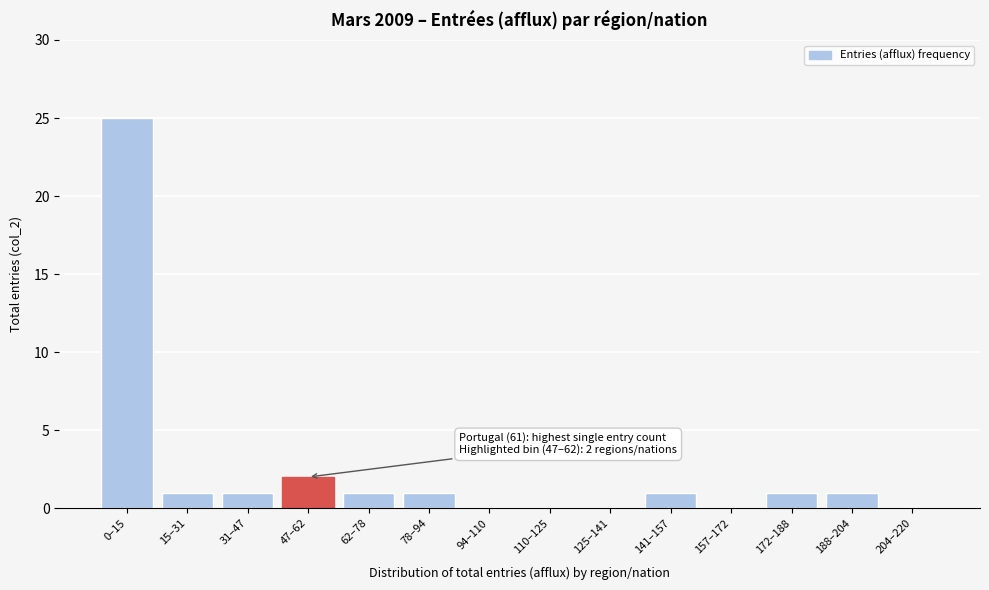

Reading right to left, extract all data points from this chart.

204–220=0	188–204=1	172–188=1	157–172=0	141–157=1	125–141=0	110–125=0	94–110=0	78–94=1	62–78=1	47–62=2	31–47=1	15–31=1	0–15=25